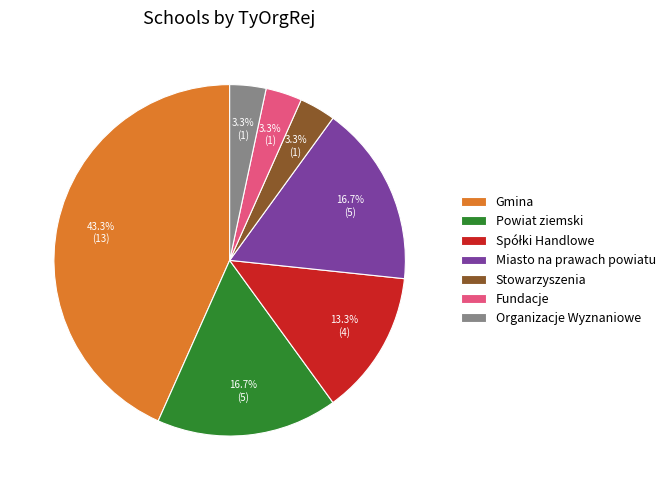

What is the largest slice in the pie chart?

Gmina